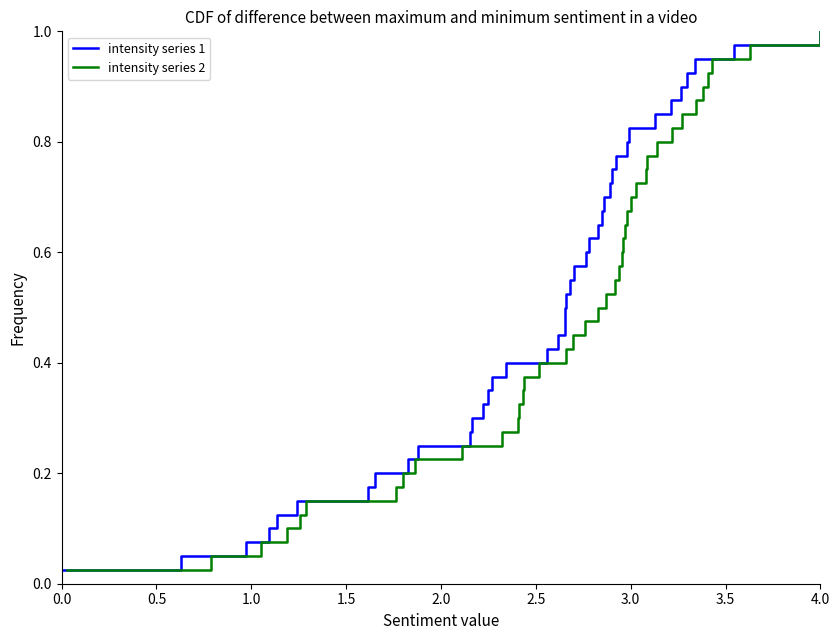

At which category is the sum across all series the highest?

4.0